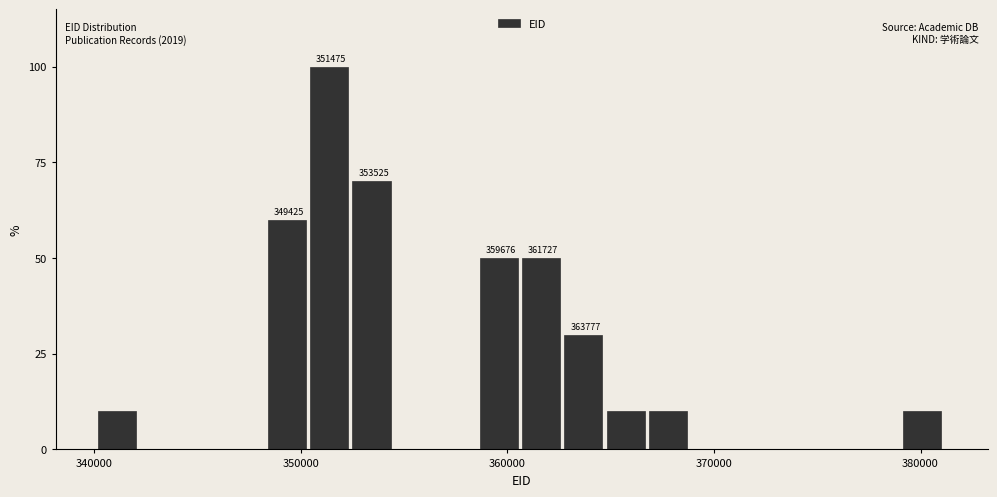

Read against the x-axis, roughly where is the centre of the tallest bar?

351000